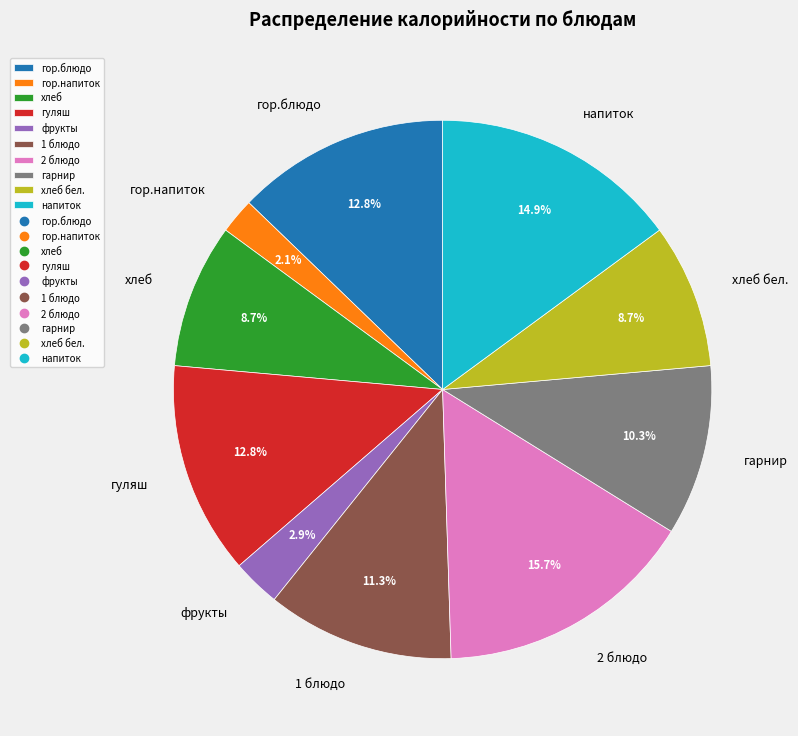

What portion of the pie excludes 2 блюдо?

84.3%